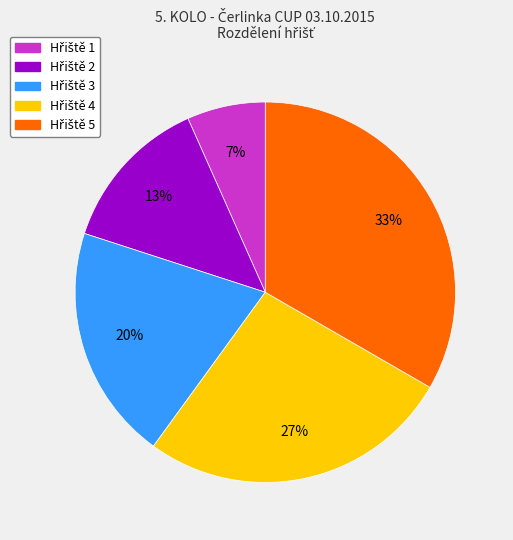

Does any single category account for the majority?

No